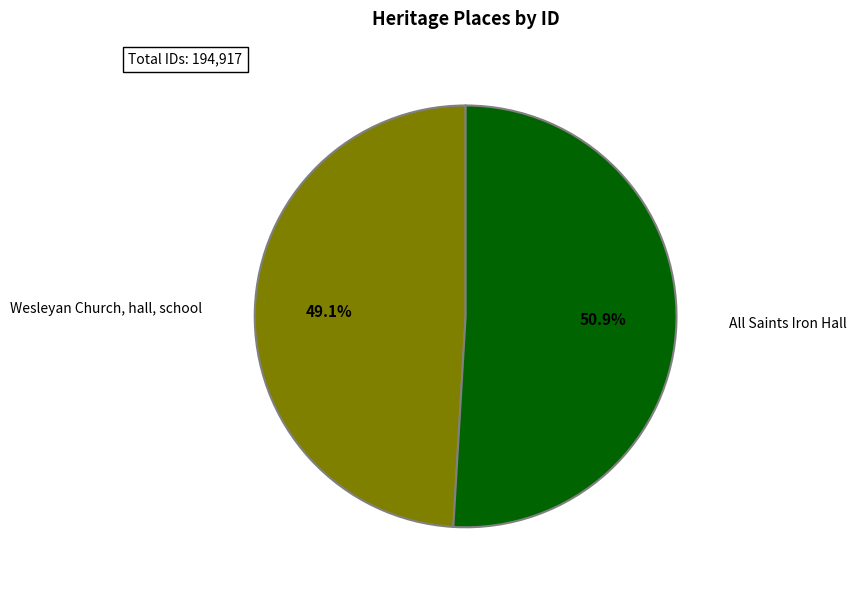

Is there a majority slice in this chart?

Yes